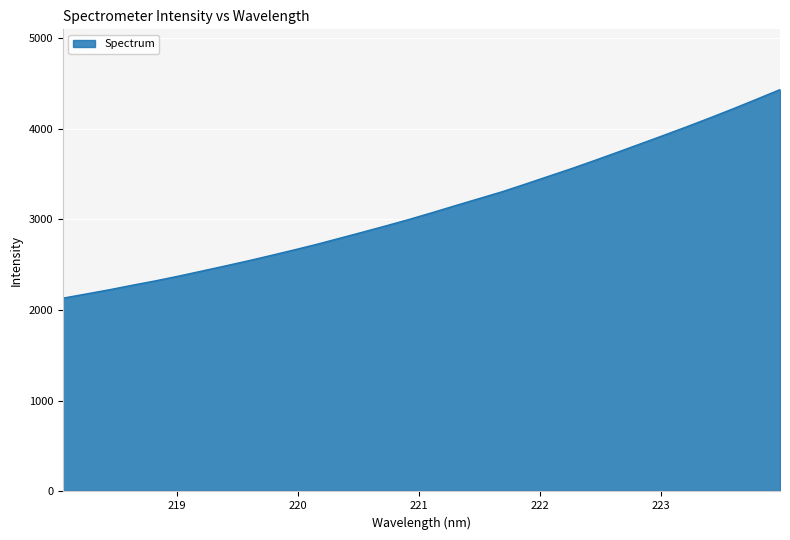

How many series are shown in this chart?

1